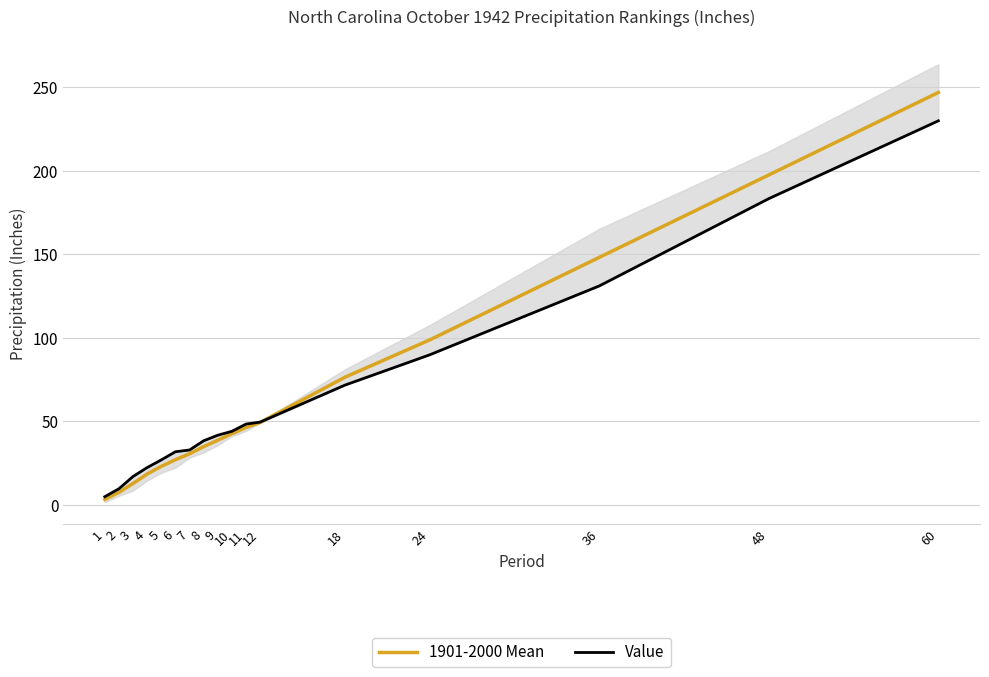

True or false: Value has more than 2 interior local peaks.

False